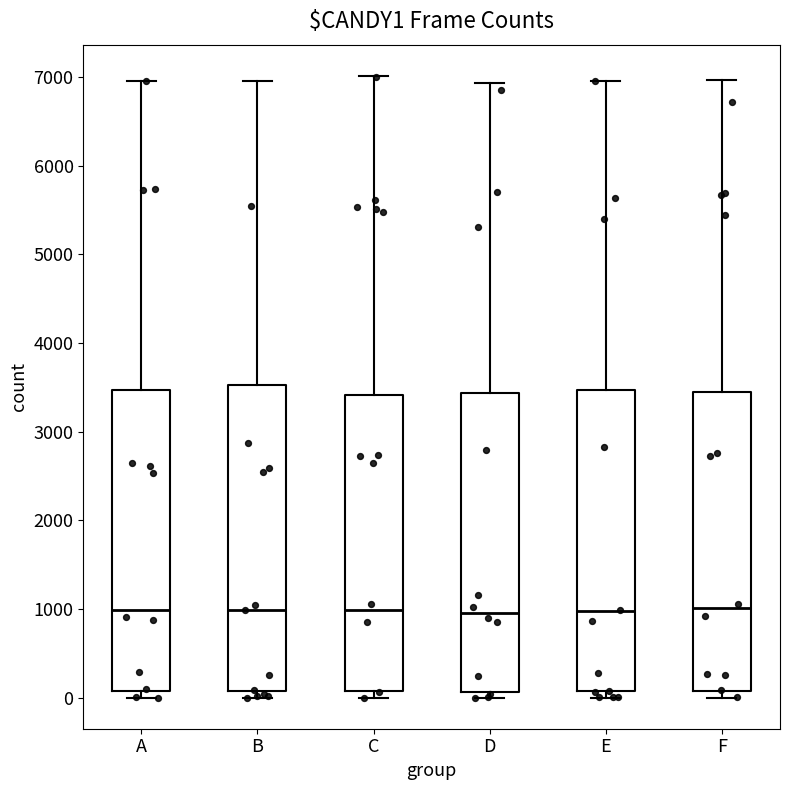

Where does the upper whisker of the box for E end on the y-axis? The values are not printed on the chart, so give them approximately, as read against the axis.

7000